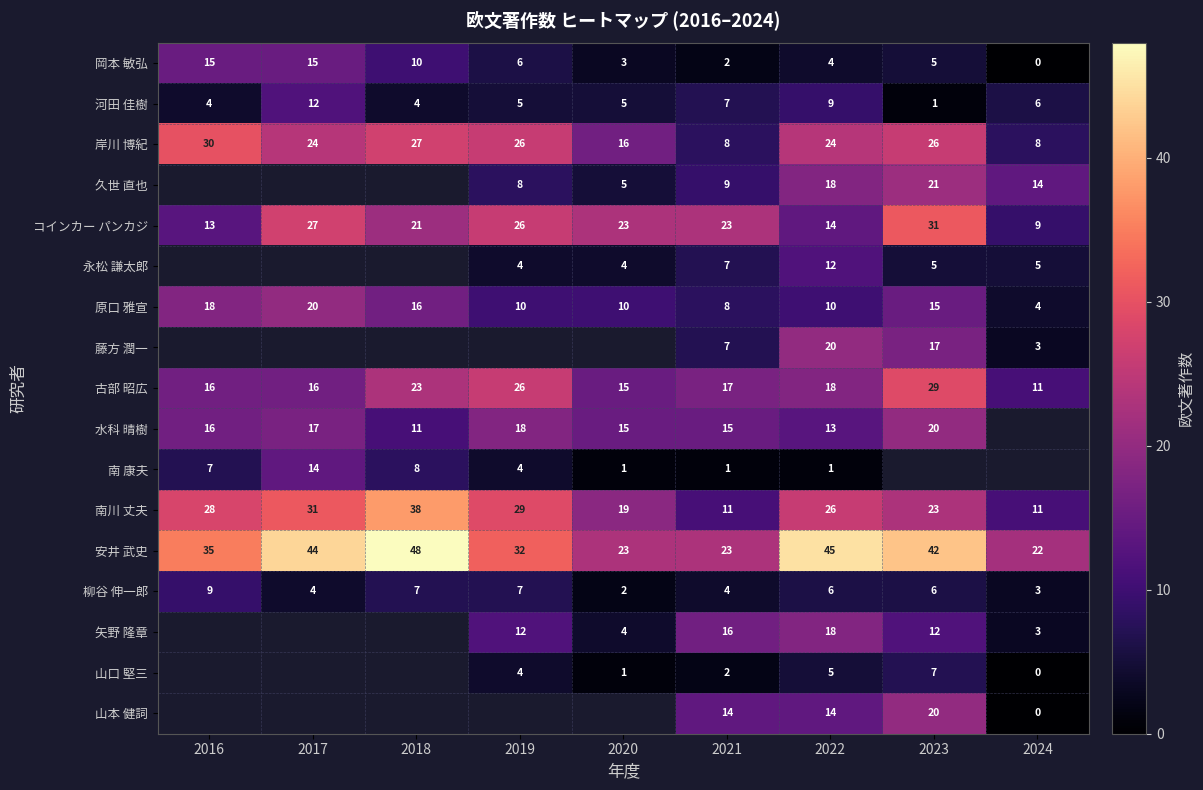

At which category is the sum across all series the highest?

2022